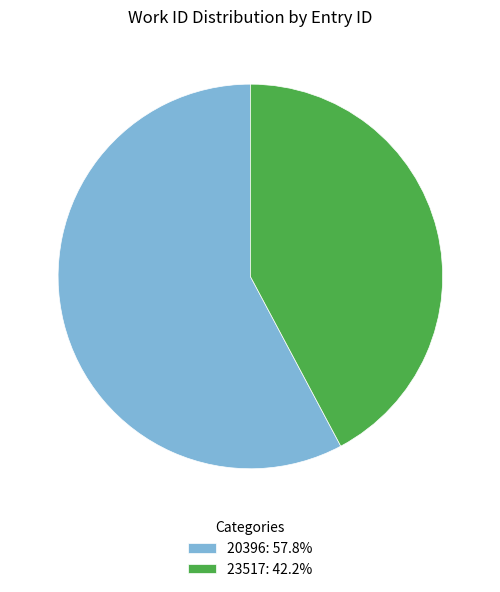

Does 23517: 42.2% account for over 50% of the chart?

No